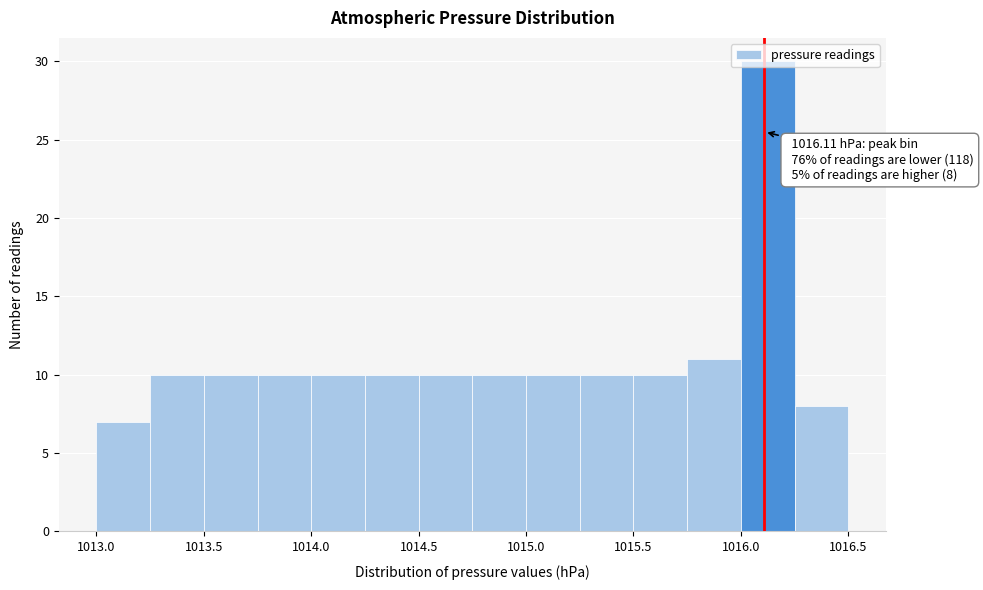

Over which range of the x-axis is the bar tallest?

1016.00 to 1016.25